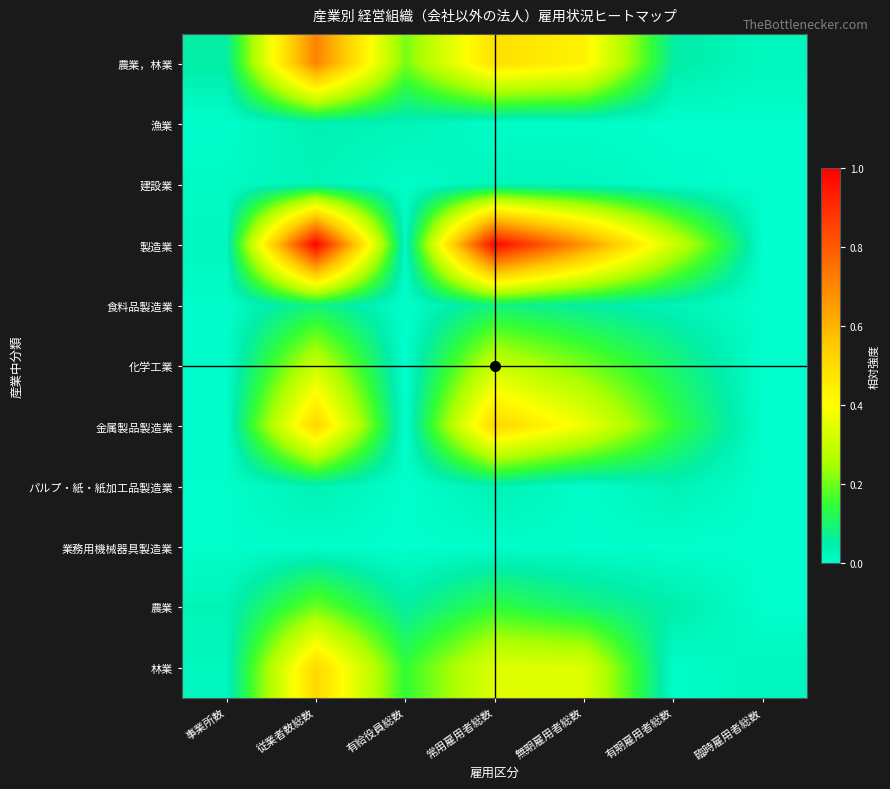

Rank the series by their maximum value, from lowest to highest.

業務用機械器具製造業, 建設業, 漁業, パルプ・紙・紙加工品製造業, 食料品製造業, 農業, 化学工業, 林業, 金属製品製造業, 農業，林業, 製造業